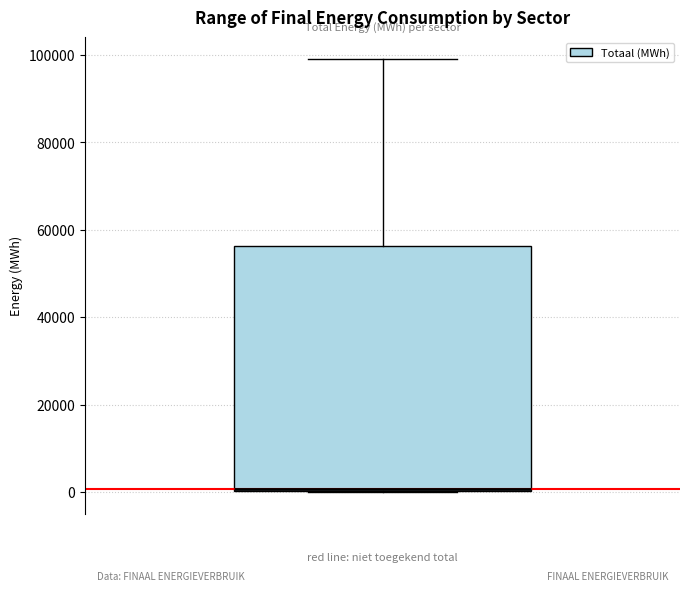

Read this box plot against the y-axis: the position of the median line, the range covered by the box, and the ends of both whiskers. The values are not printed on the chart, so give them approximately, as read against the axis.

median 0, box 0 to 56000, whiskers 0 to 100000